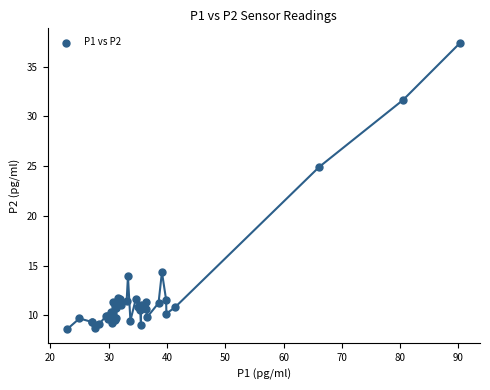

What Y value in the scatter plot is closest to 23?

24.9